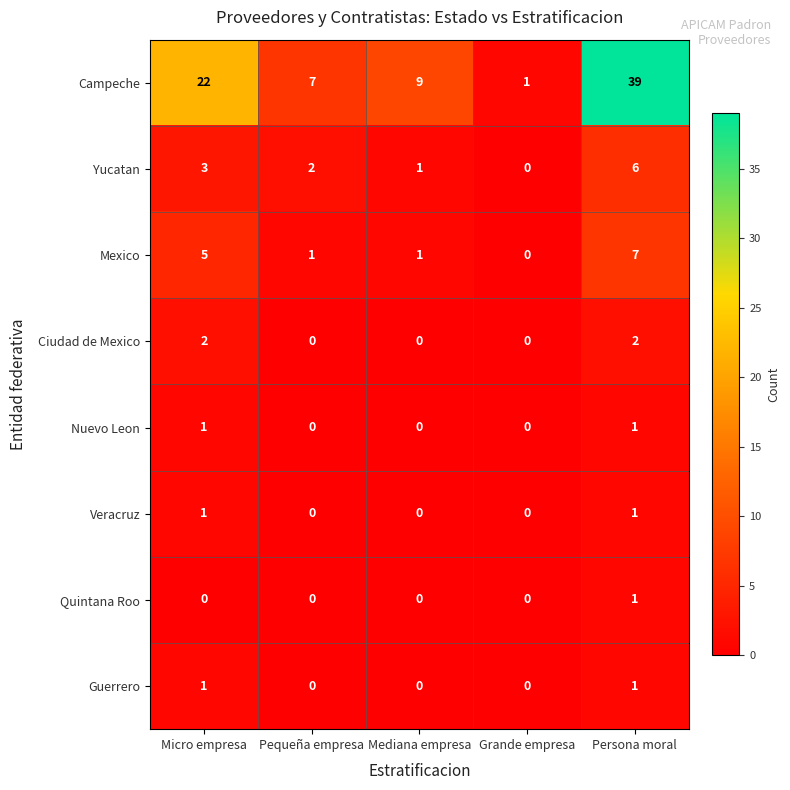

What is the spread (max minus min) of values at Pequeña empresa?

7